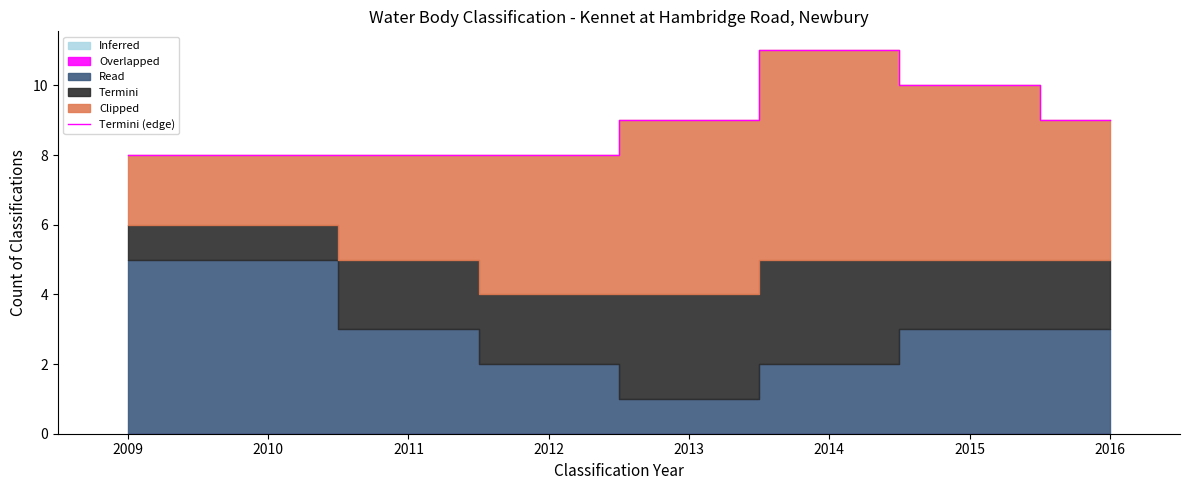

Reading left to right, what are all the values shown in this chart?

8	8	8	8	9	11	10	9